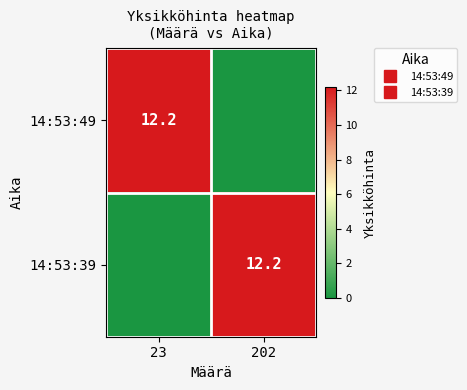

What is the difference between the maximum and minimum values in the 14:53:49 series?

12.2